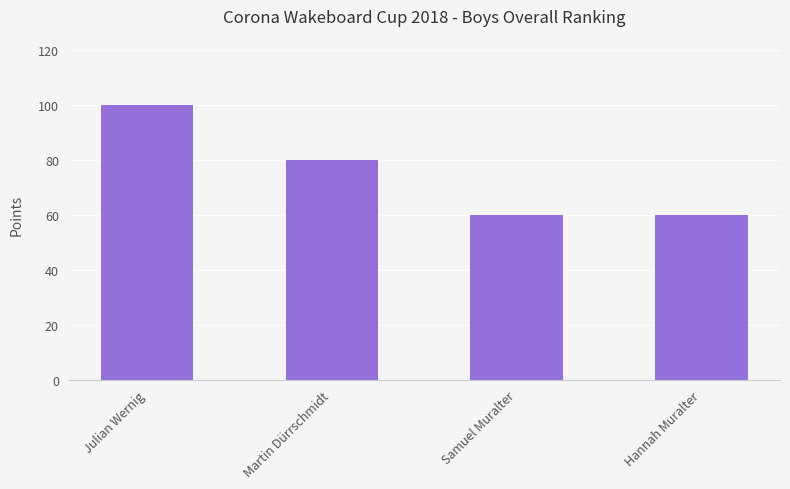

The value at Hannah Muralter is 60. True or false?

True